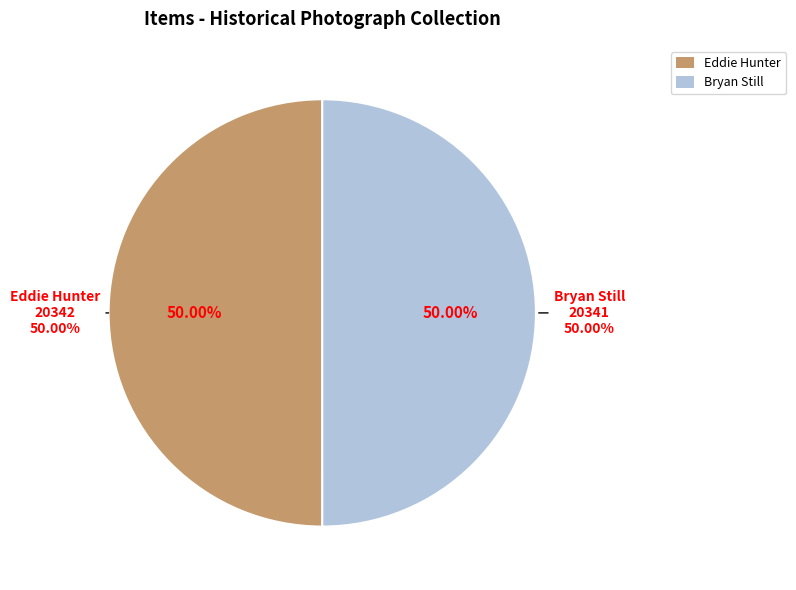

What portion of the pie excludes Item 20341?

50.0%